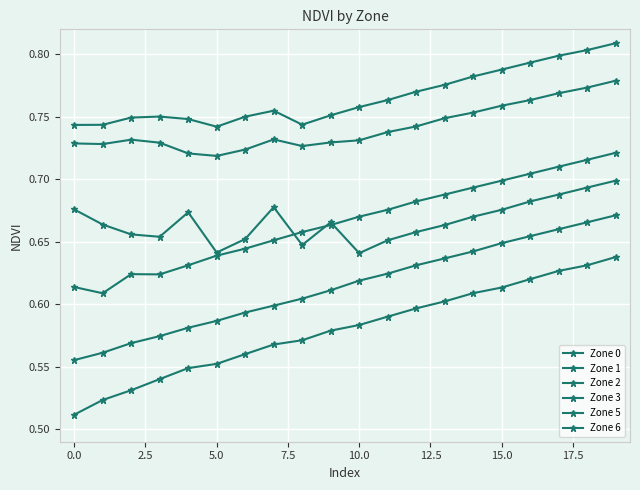

Does the chart have visible grid lines?

Yes